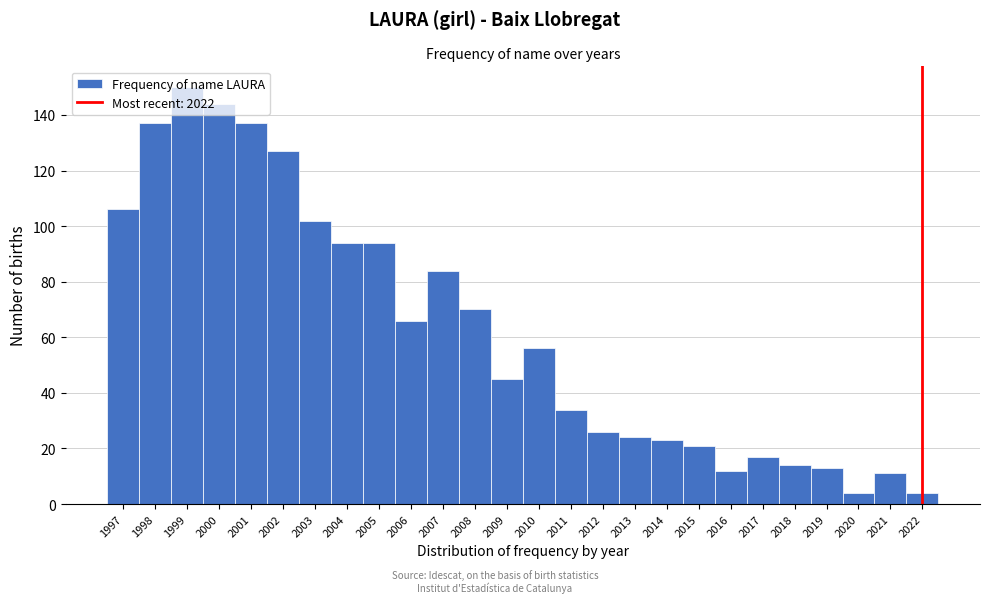

Which range on the x-axis has the tallest bar?

1998.5 to 1999.5